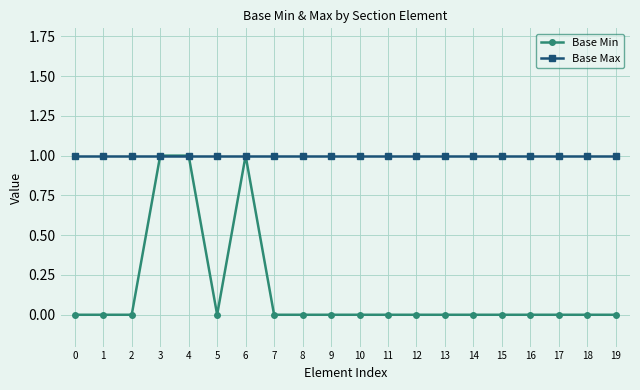

Which series has the widest spread of values?

Base Min